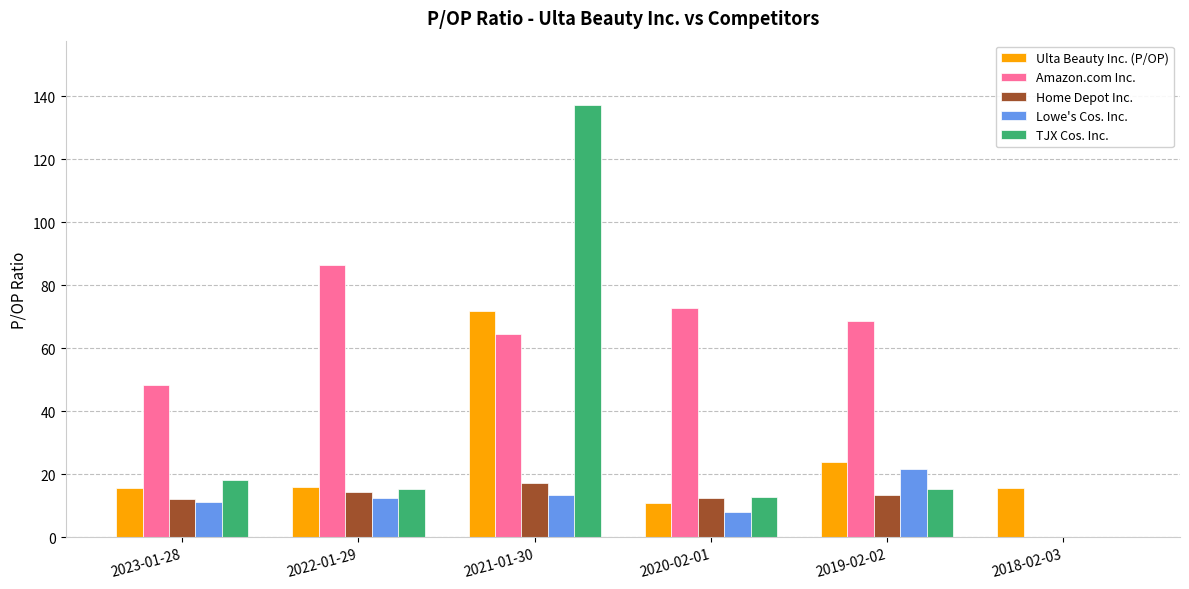

The Lowe's Cos. Inc. series shows 8.1 at 2020-02-01. True or false?

True